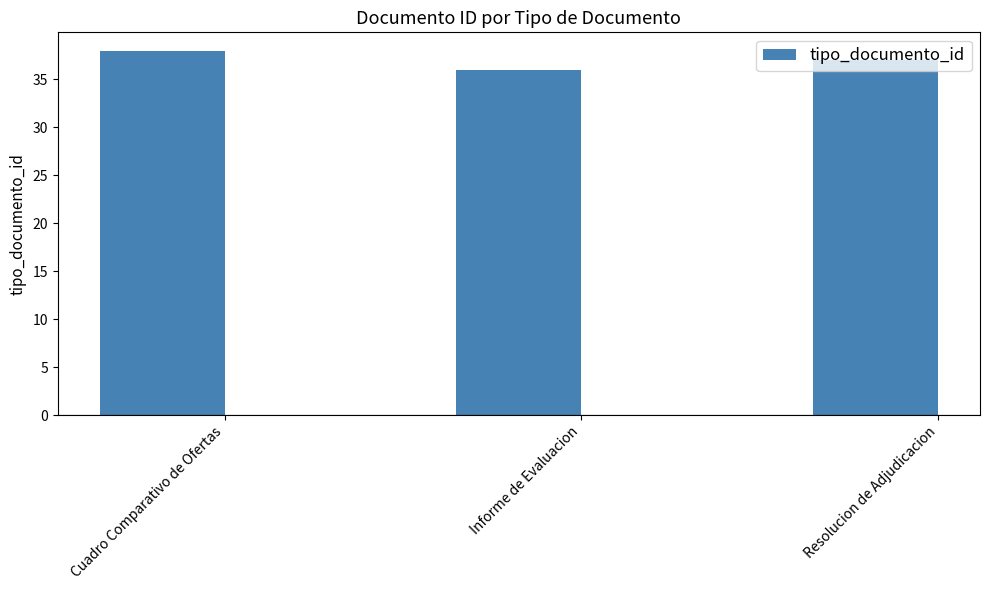

What is the value of the 3rd bar from the left?

37